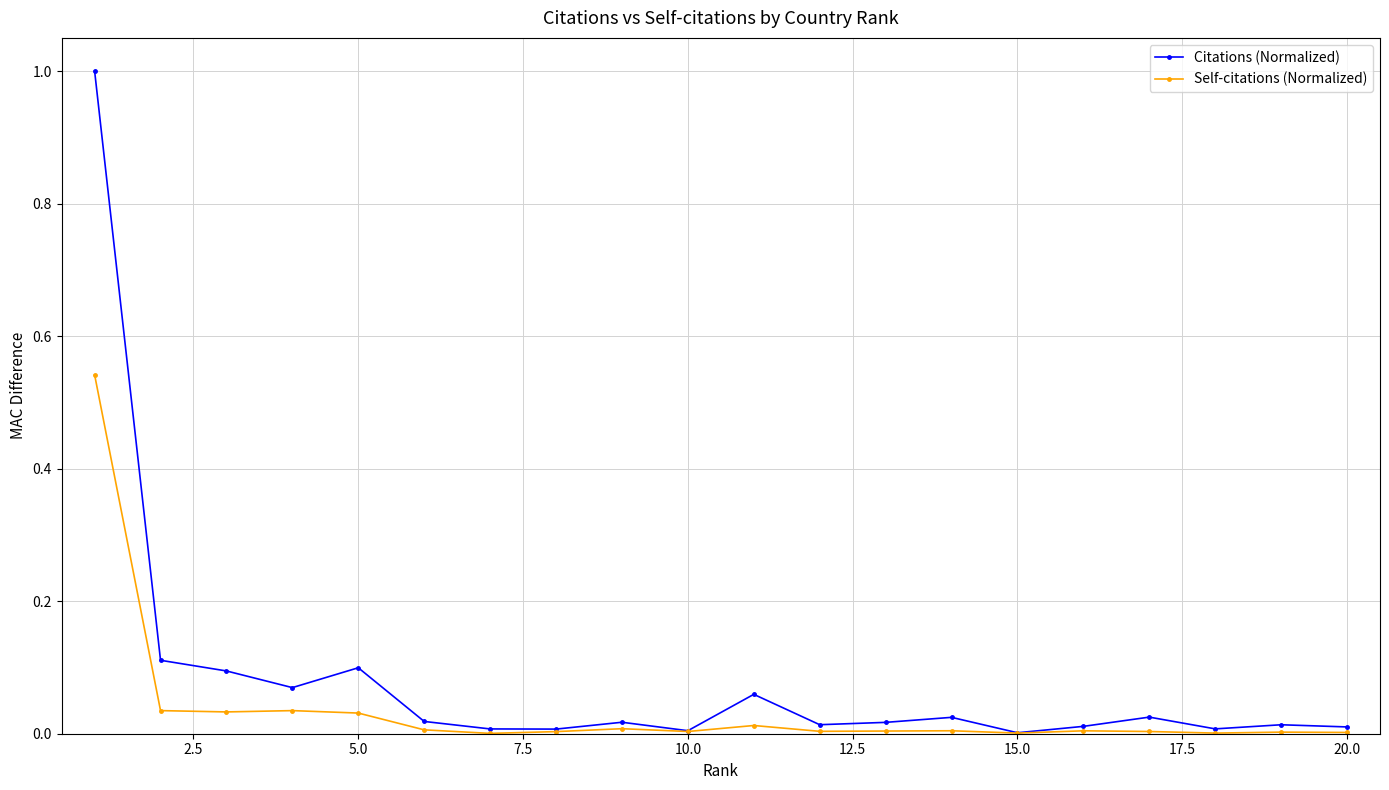

What is the greatest value displayed?

1.0